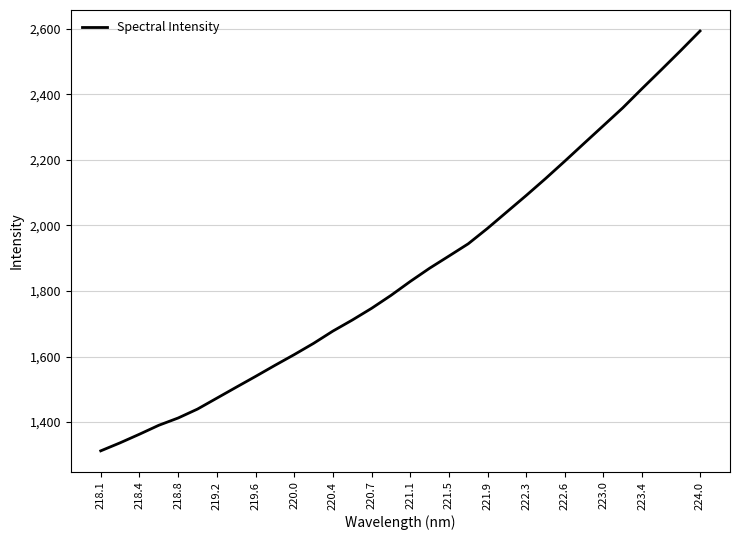

What is the minimum value shown in the chart?

1312.3